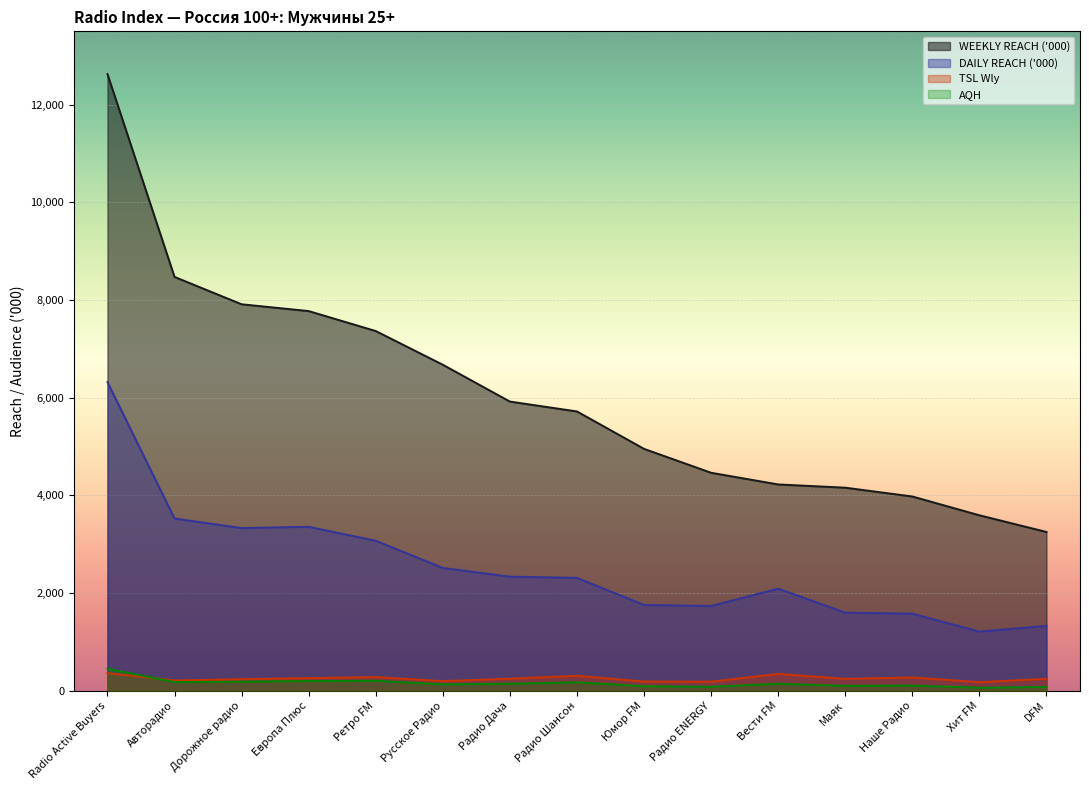

What value does the DAILY REACH ('000) series have at Радио ENERGY?

1736.8